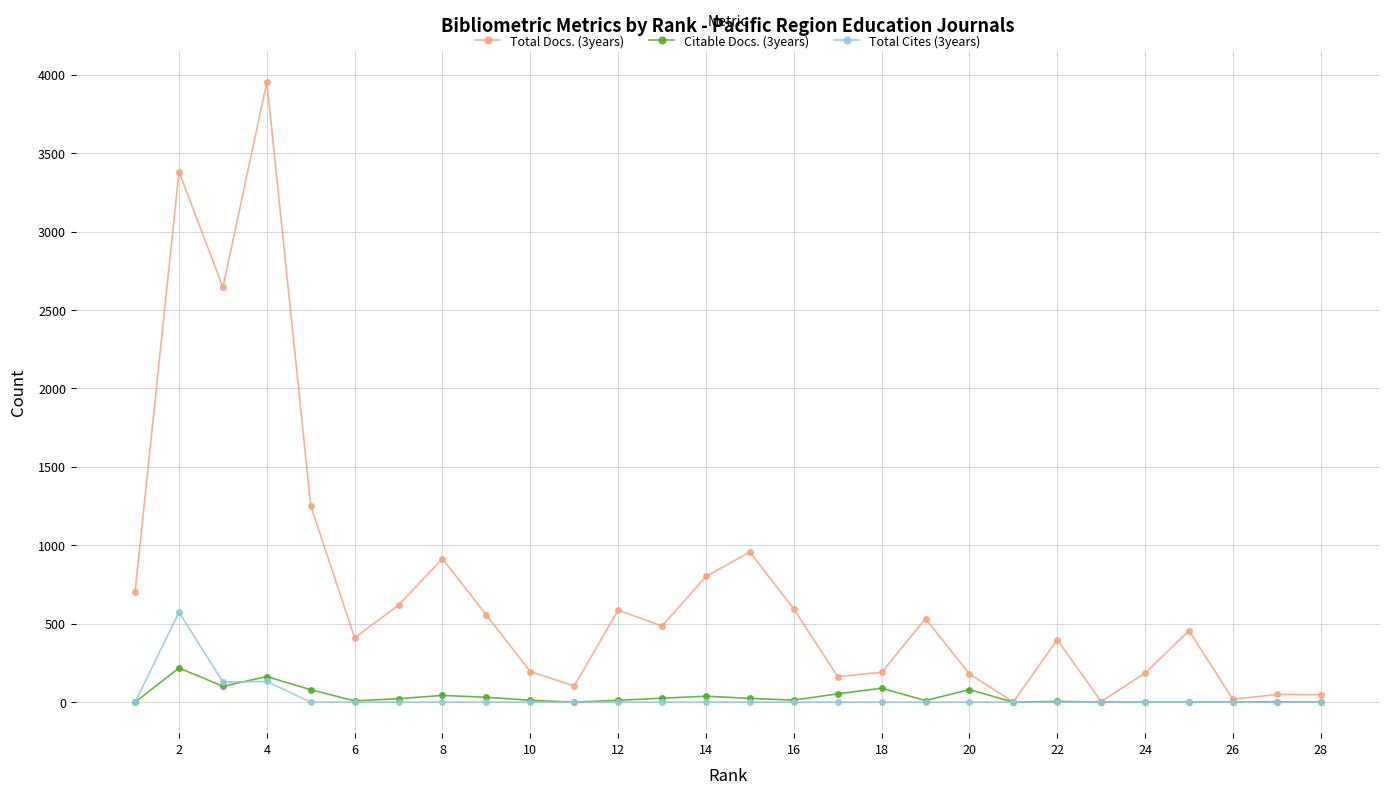

The value of Total Cites (3years) at 6 is 0. True or false?

True